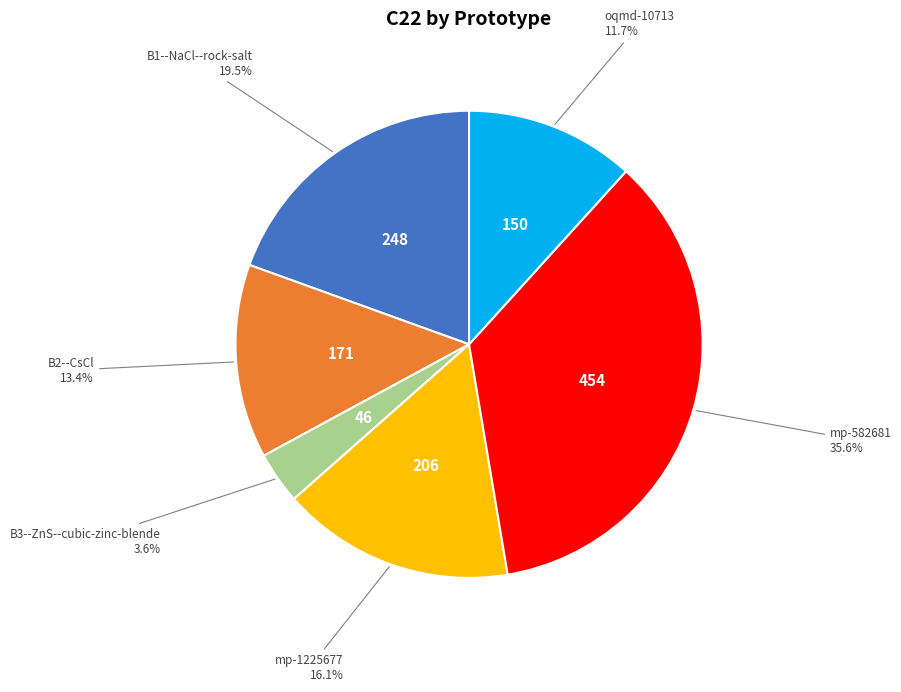

Is there any slice that represents more than half of the pie?

No